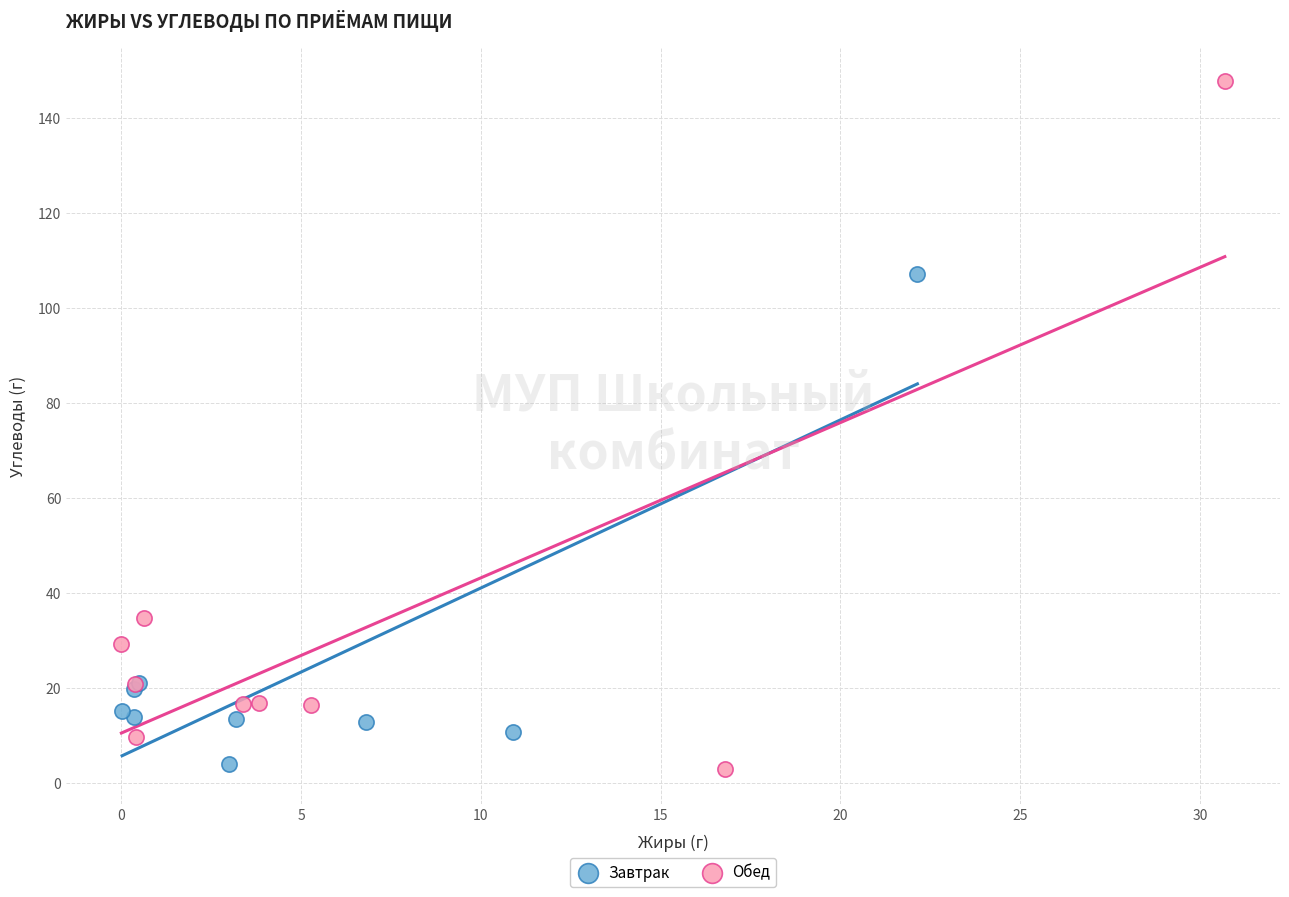

Which series has the largest Y range (max minus min)?

Обед